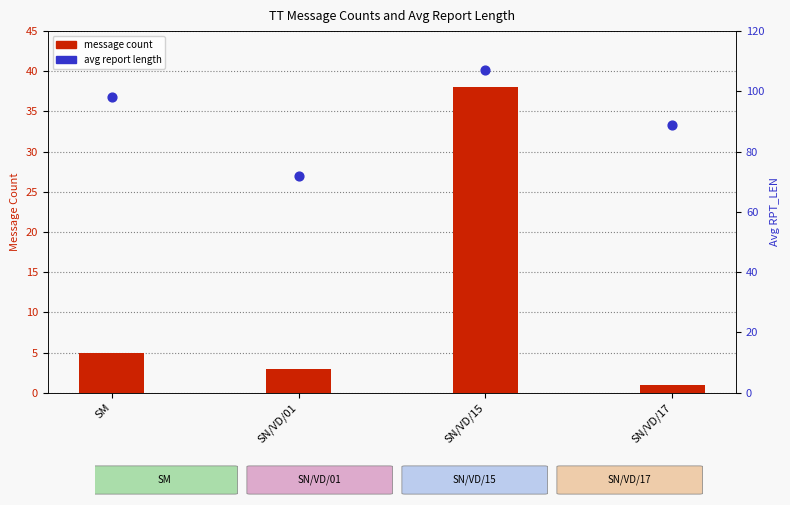

Which series contains the lowest Y value?

message count